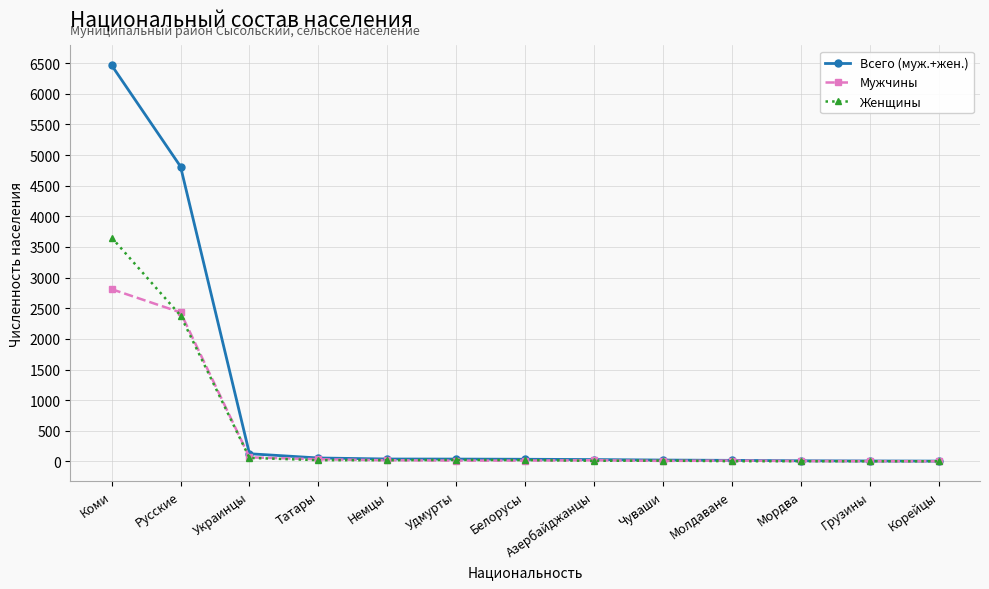

Between Коми and Украинцы, which series saw the biggest shift?

Всего (муж.+жен.)